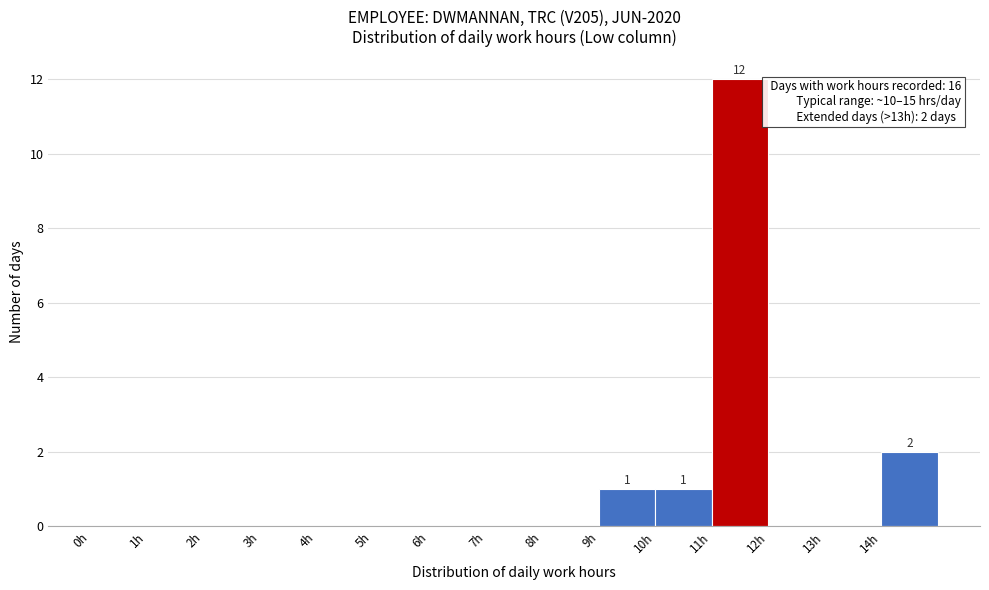

Which range on the x-axis has the tallest bar?

11 to 12